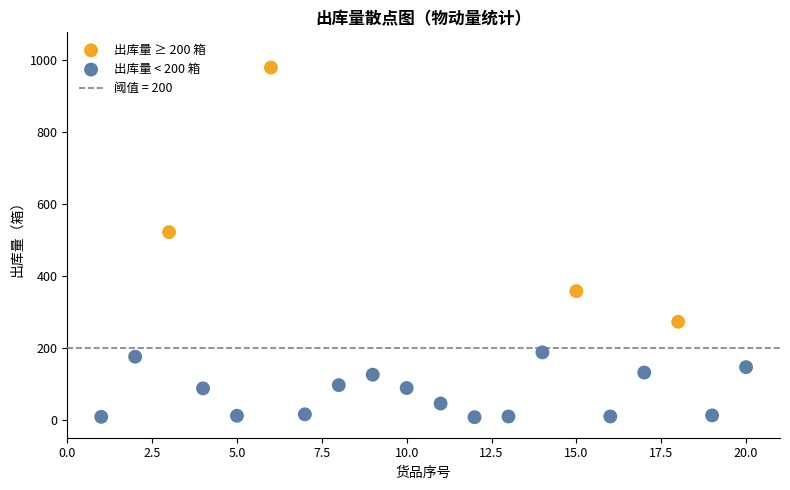

Which series has the largest Y range (max minus min)?

出库量 ≥ 200 箱